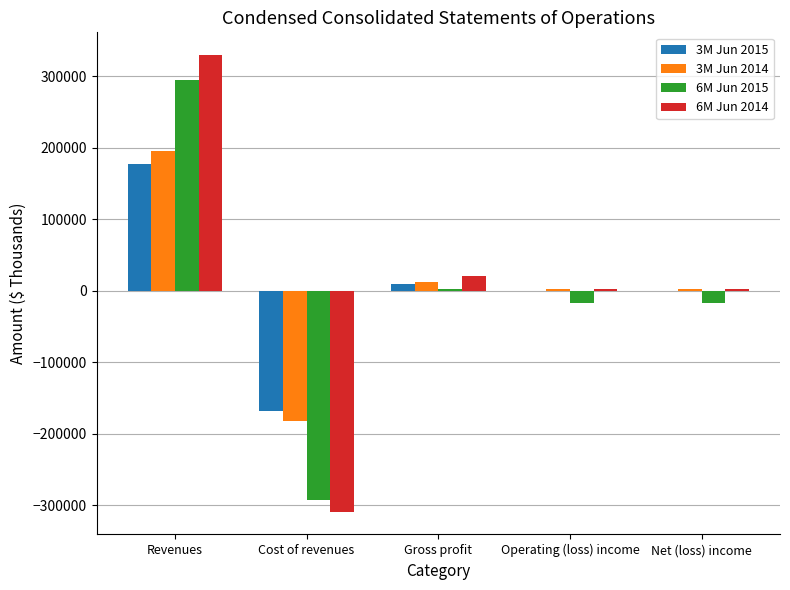

The value of 6M Jun 2015 at Cost of revenues is -510326. True or false?

False